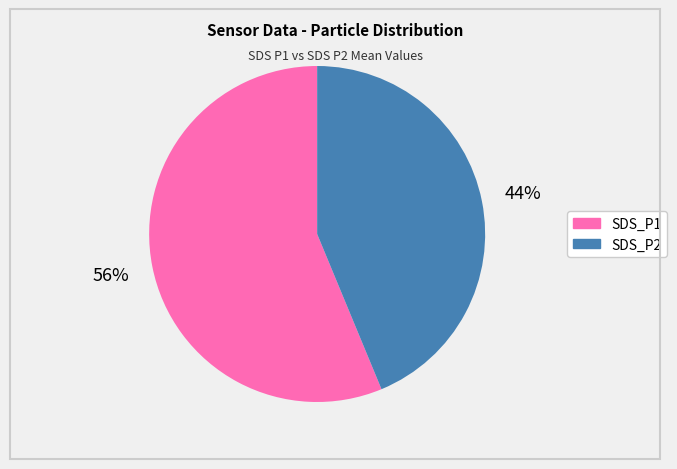

To the nearest percent, what portion does SDS_P1 represent?

56%